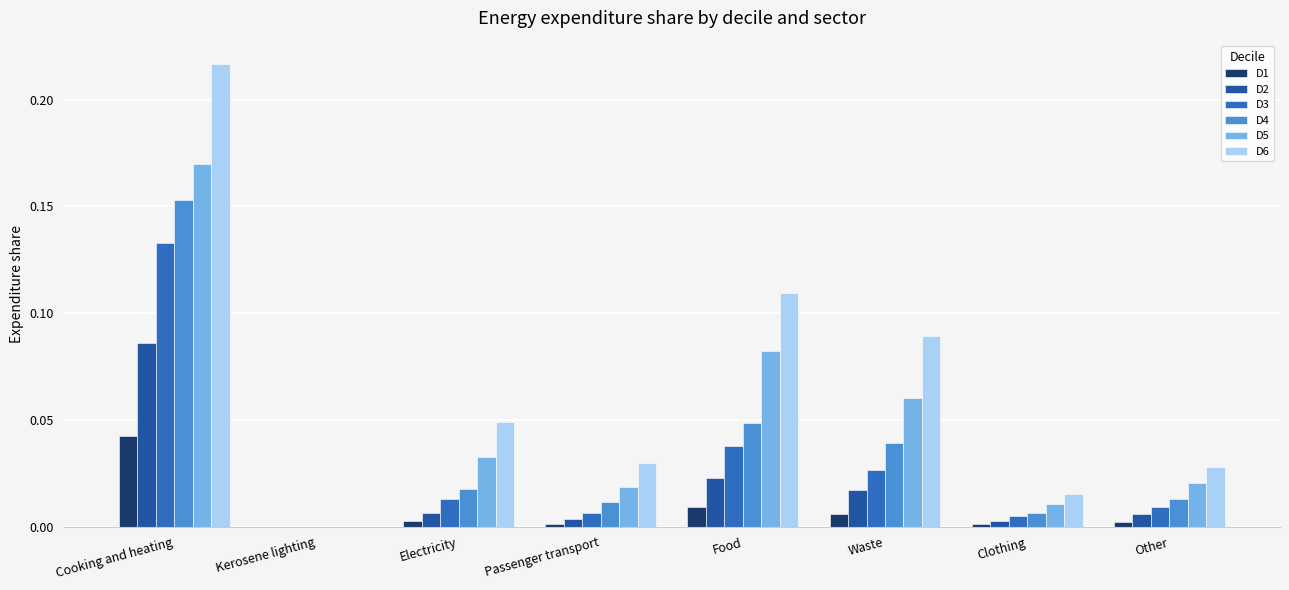

At which label does D5 reach its minimum?

Kerosene lighting